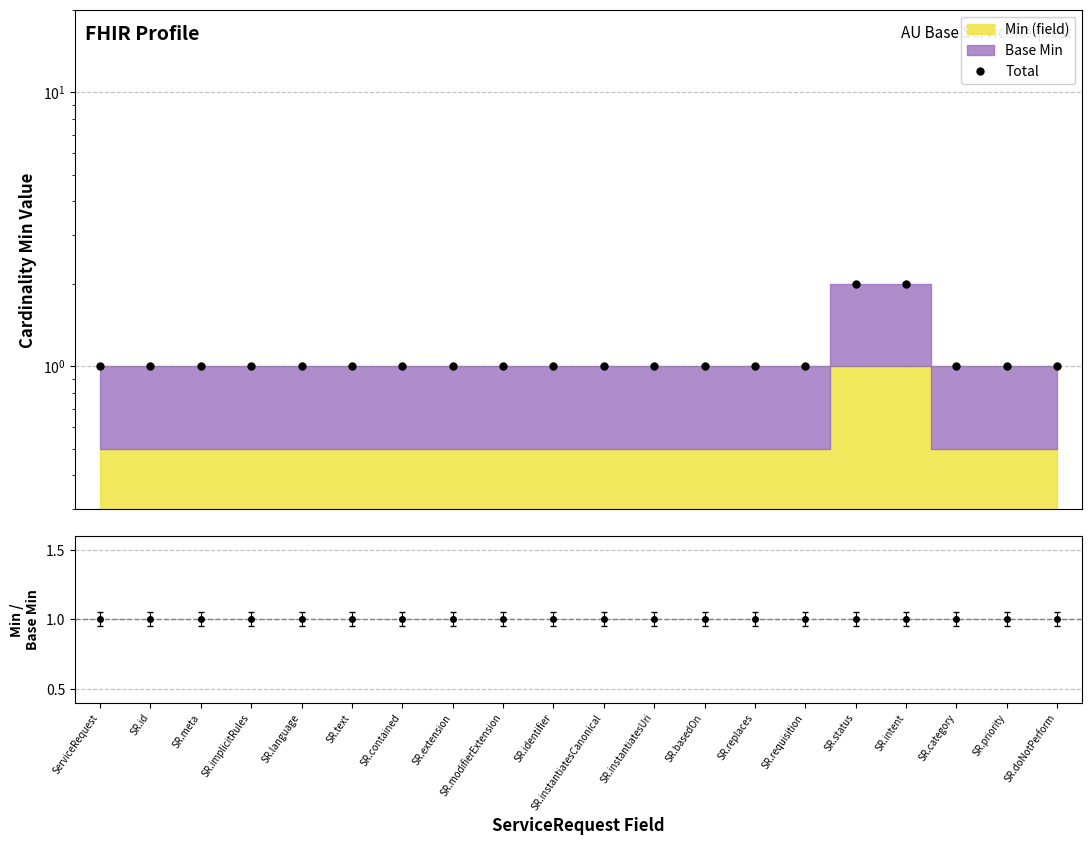

What is the difference between the second highest and minimum values?

1